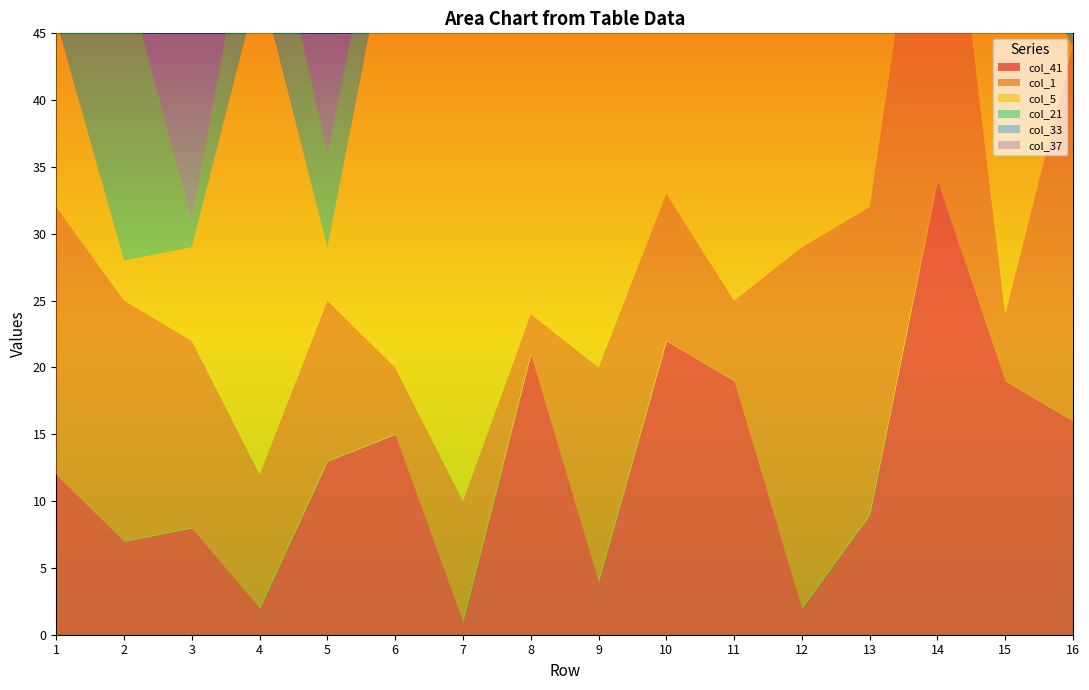

Which series has the widest spread of values?

col_37